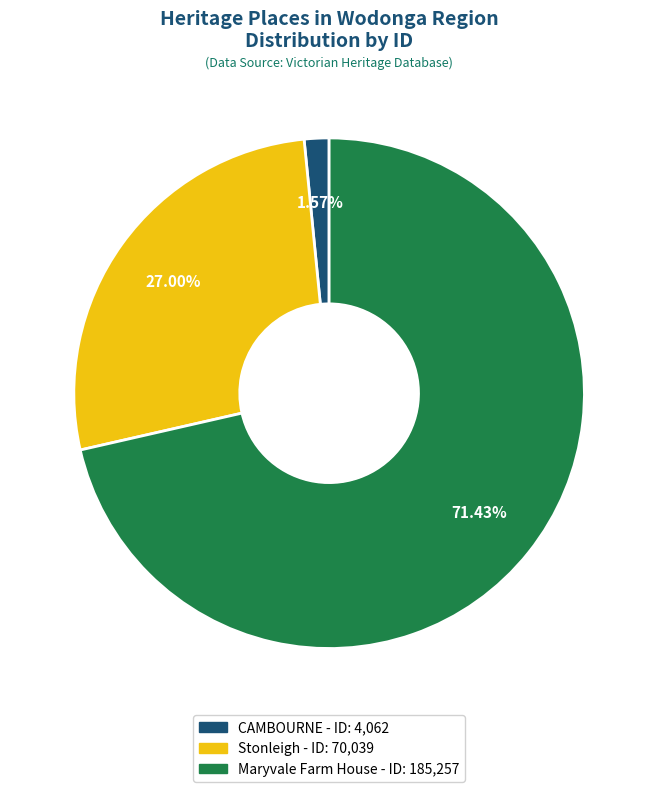

Approximately how many times larger is the value at Stonleigh compared to Maryvale Farm House?

0.4